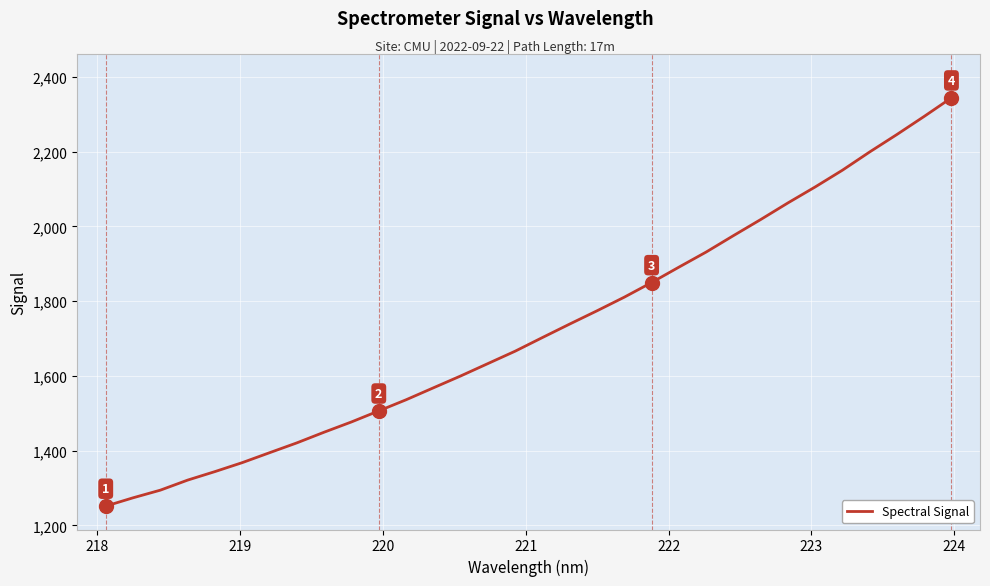

What is the minimum value shown in the chart?

1251.8